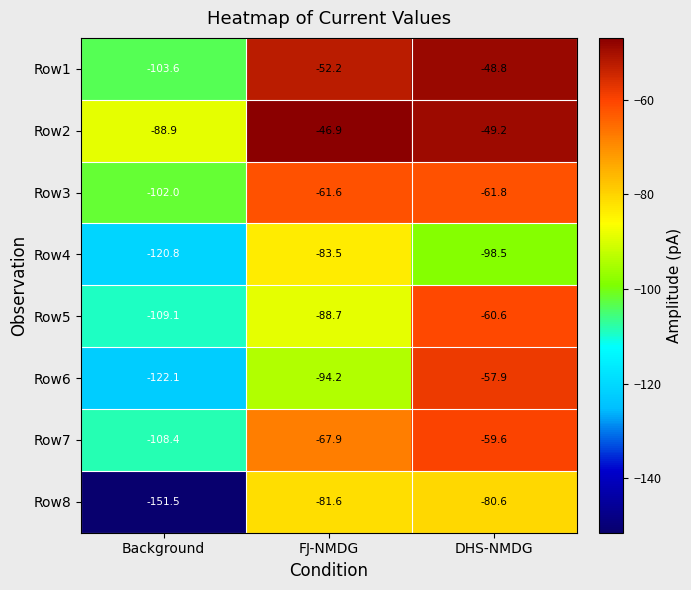

What is the approximate value of Row4 at Background?

-120.8